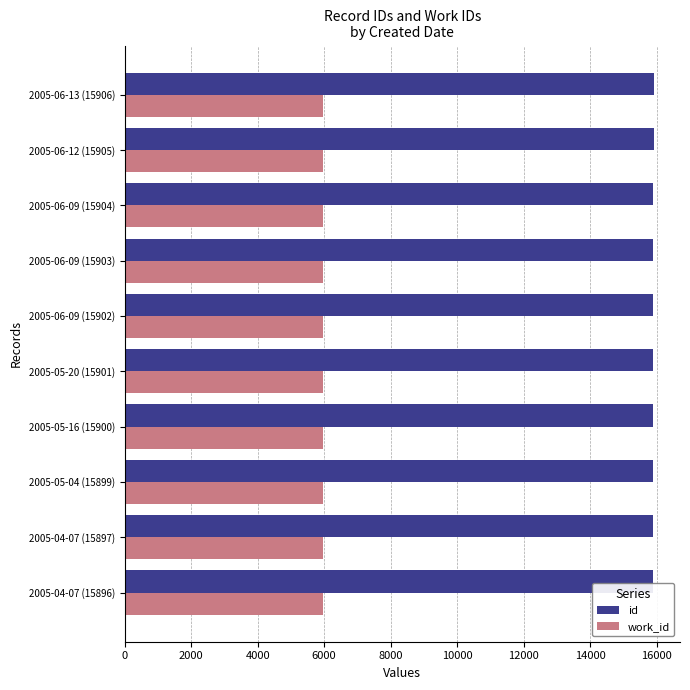

What is the maximum value for work_id?

5978